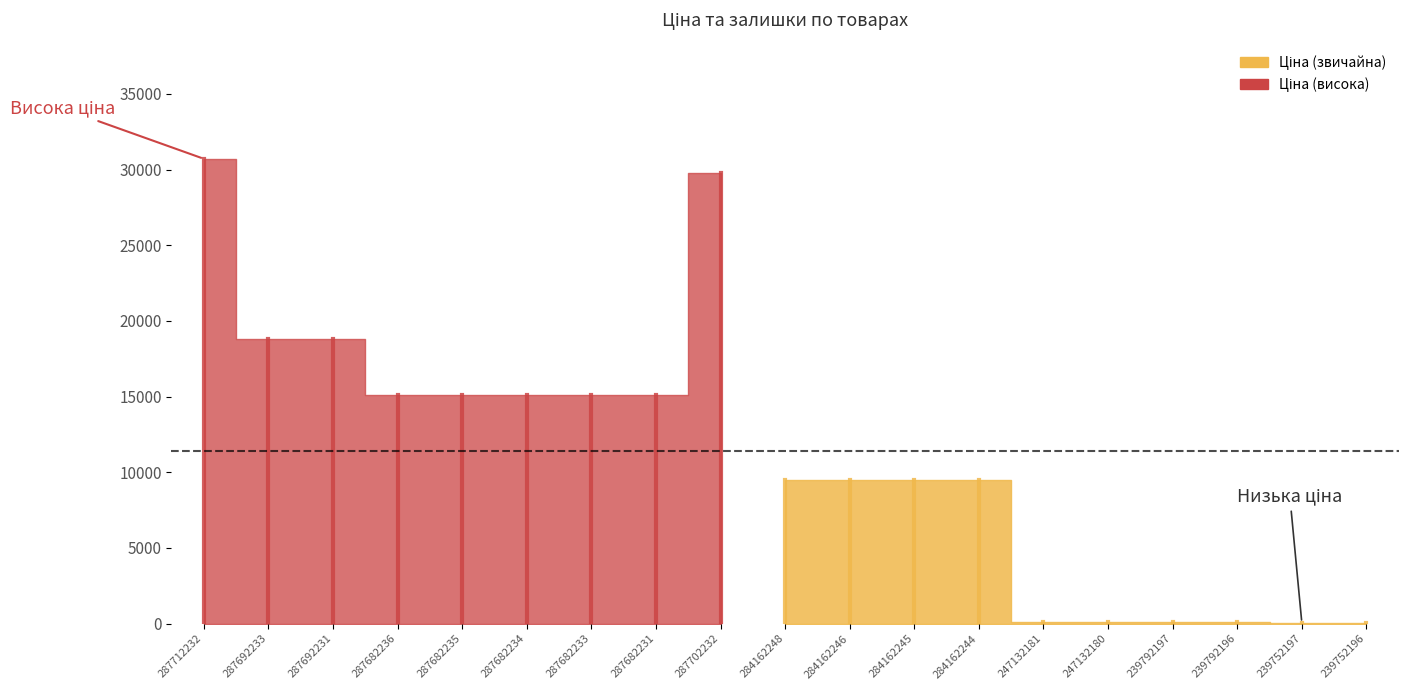

Between 284162246 and 287682235, which is larger?

287682235